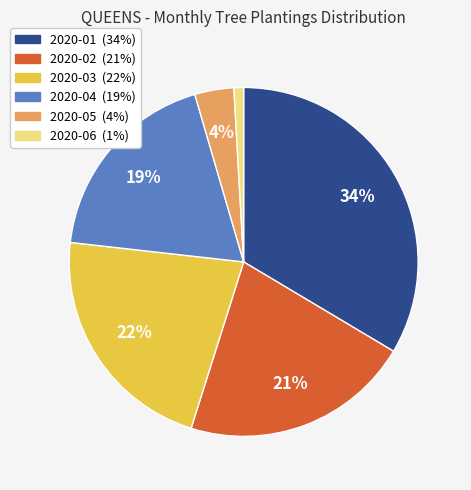

To the nearest percent, what is the difference between the largest and smallest slice percentages?

33%